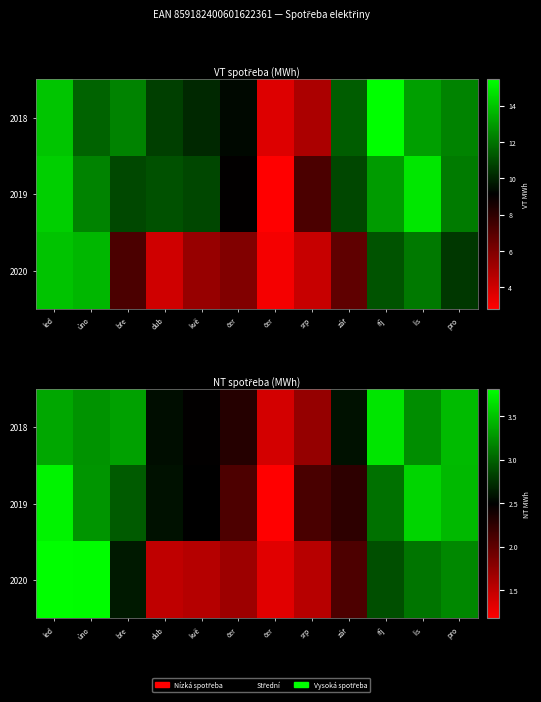

How many values in the 2019 series are below 2?

1